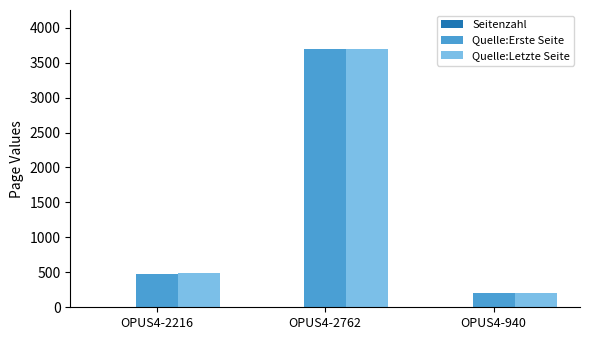

At which category is the sum across all series the highest?

OPUS4-2762